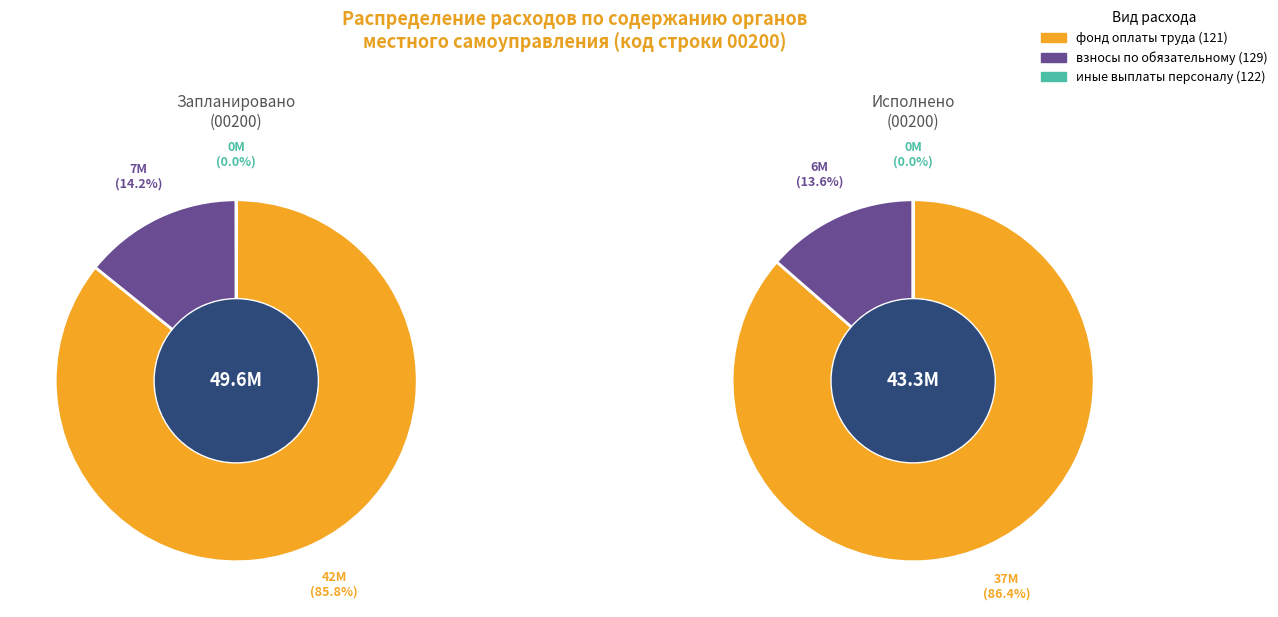

Which slice represents more than half of the pie?

фонд оплаты труда (121)